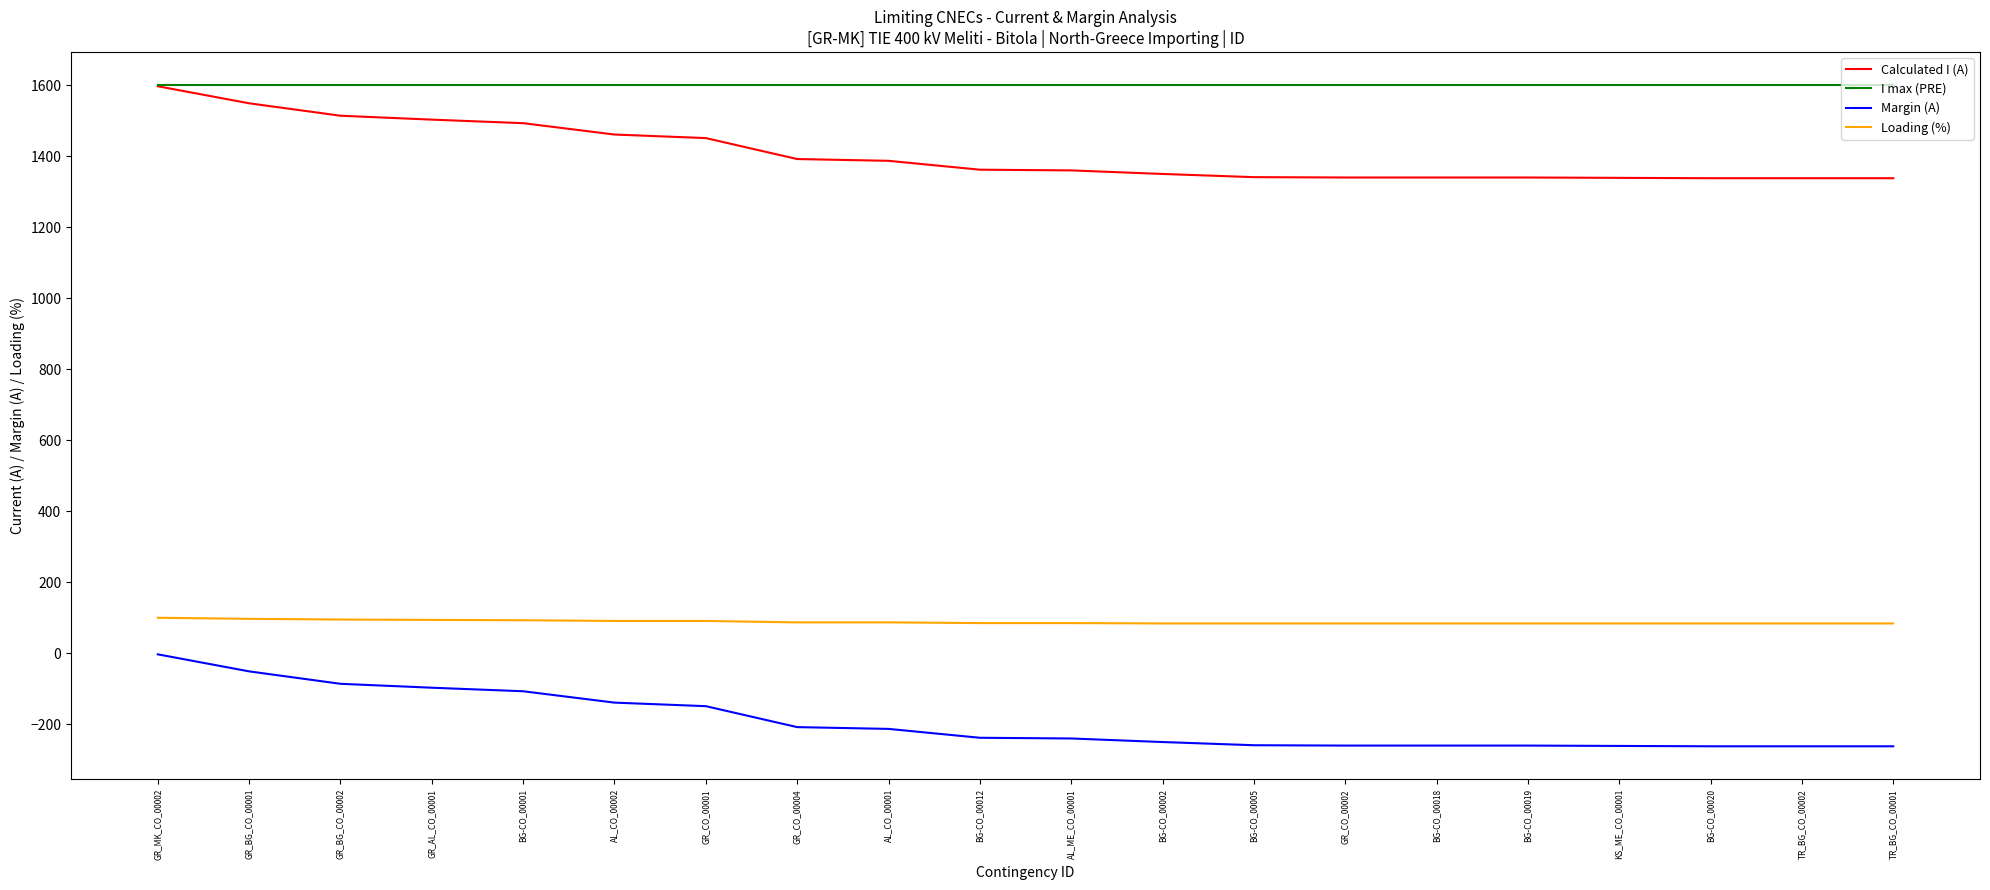

At TR_BG_CO_00002, list the series in order from smallest to largest.

Margin (A), Loading (%), Calculated I (A), I max (PRE)